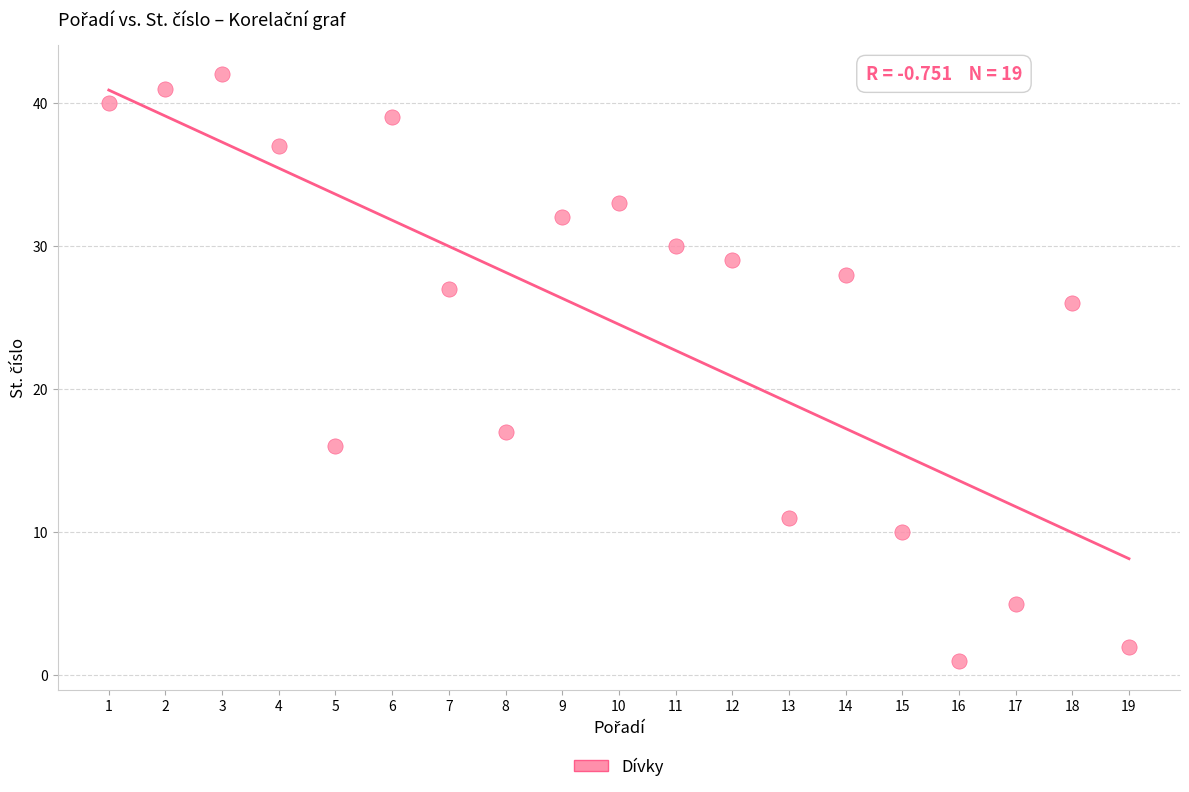

What is the range of X values (max minus min)?

18